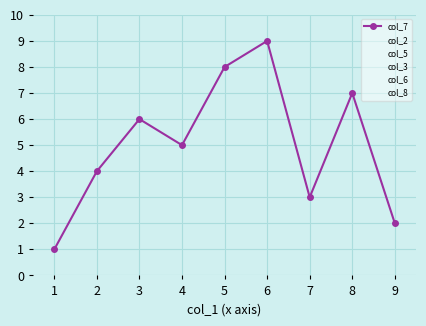

True or false: col_6 has a value of 8 at 7.

False